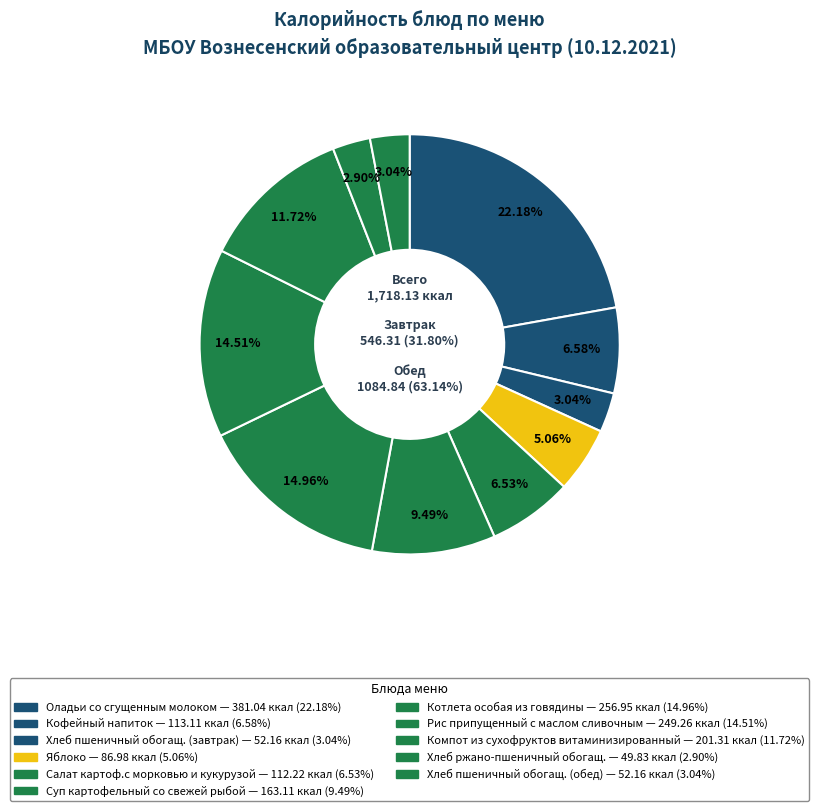

Does Хлеб пшеничный обогащ. (завтрак) account for over 50% of the chart?

No